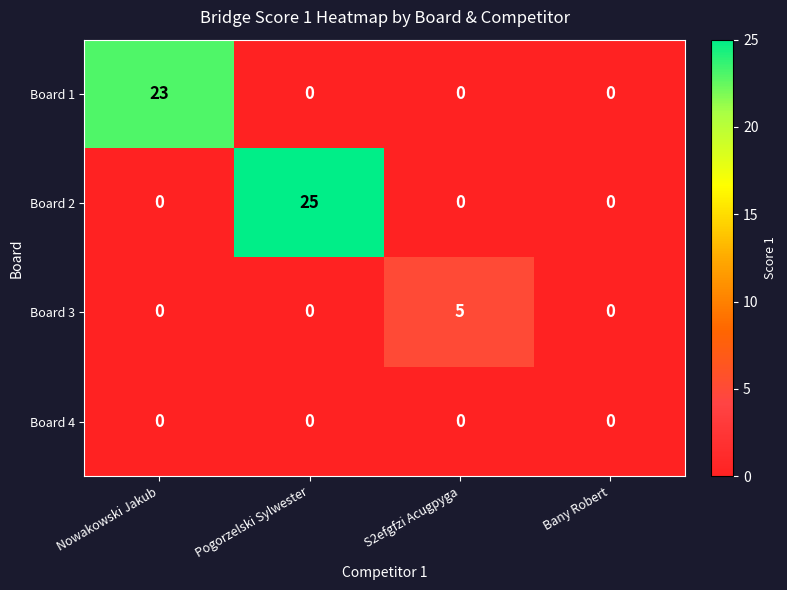

Rank the series by their maximum value, from lowest to highest.

Board 4, Board 3, Board 1, Board 2